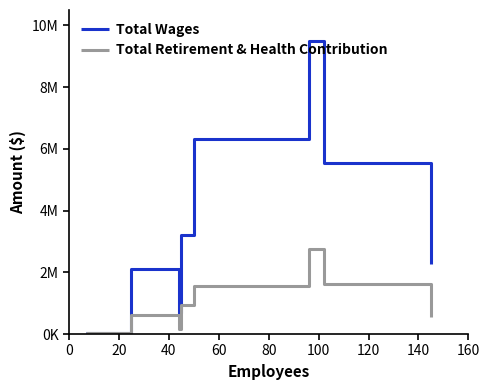

Reading left to right, what are all the values shown in this chart?

Total Wages: 24720	2111364	695259	3200811	6318391	9503828	5543088	2263216
Total Retirement & Health Contribution: 20700	627937	173294	931935	1567715	2751933	1632155	557891